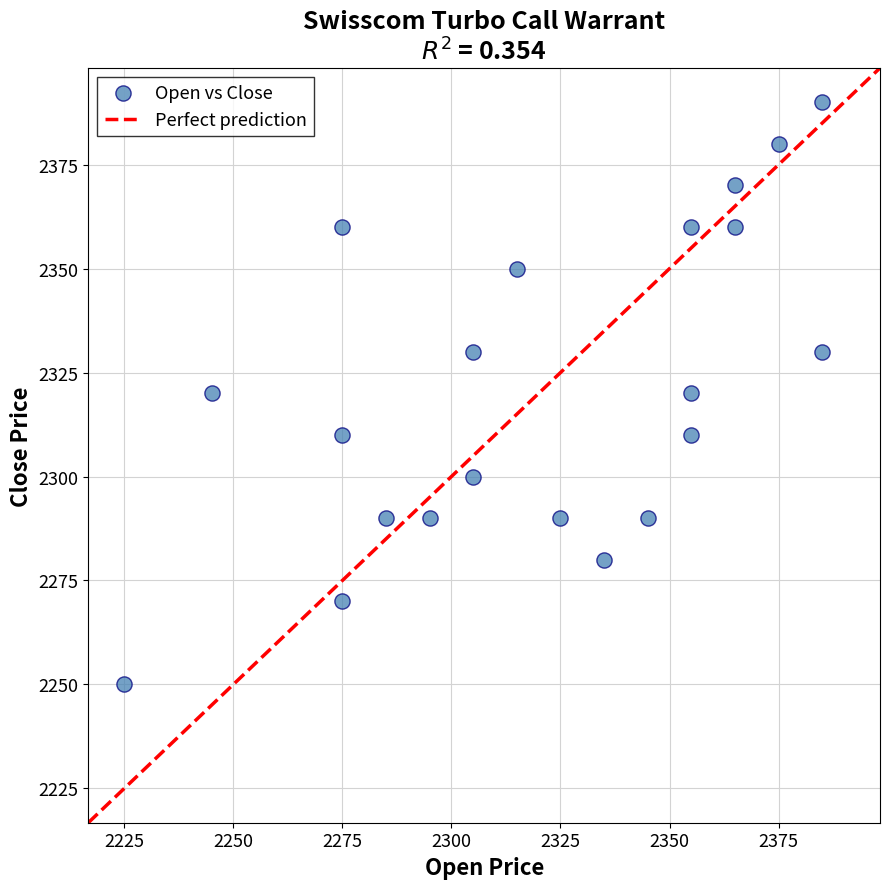

What is the range of Y values (max minus min)?

140